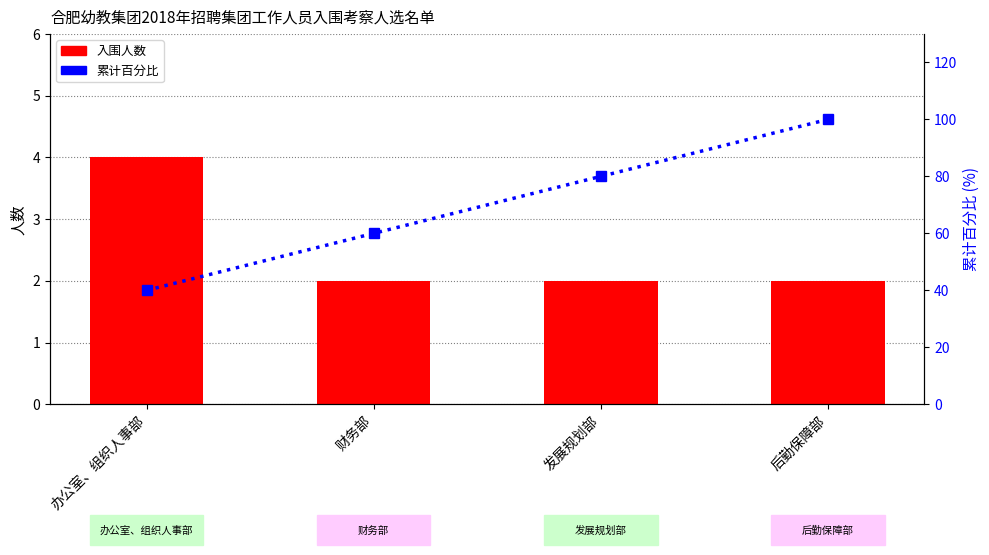

What is the label of the 3rd bar from the left?

发展规划部